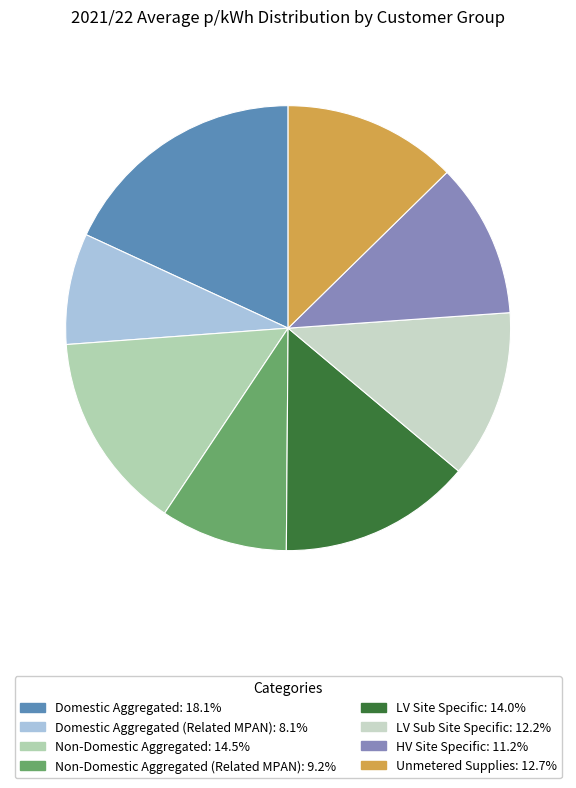

How many slices are in this pie chart?

8